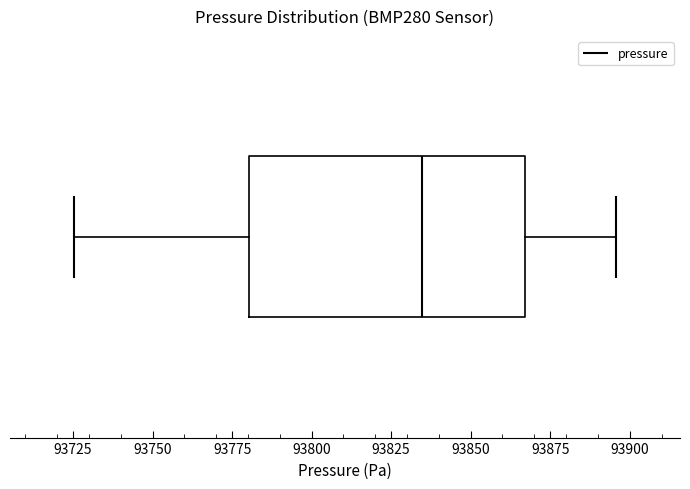

Read this box plot against the x-axis: the position of the median line, the range covered by the box, and the ends of both whiskers. The values are not printed on the chart, so give them approximately, as read against the axis.

median 93835, box 93780 to 93865, whiskers 93725 to 93895